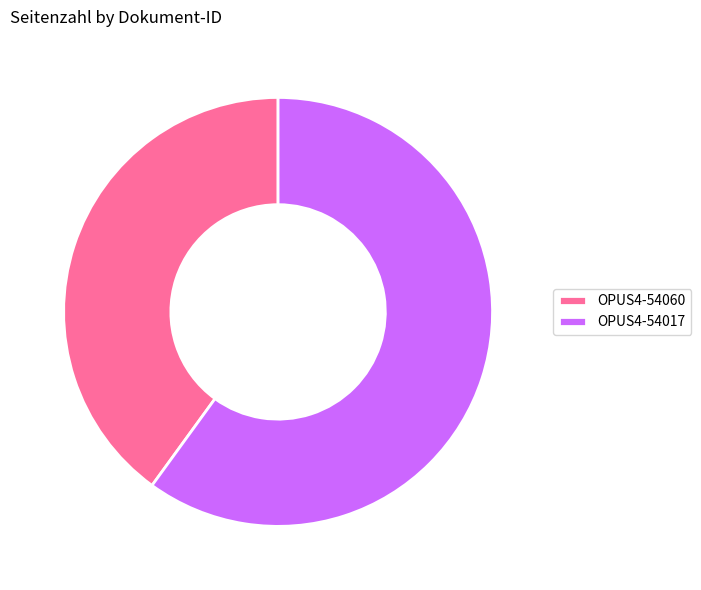

Is the sum of OPUS4-54060 and OPUS4-54017 greater than half?

Yes